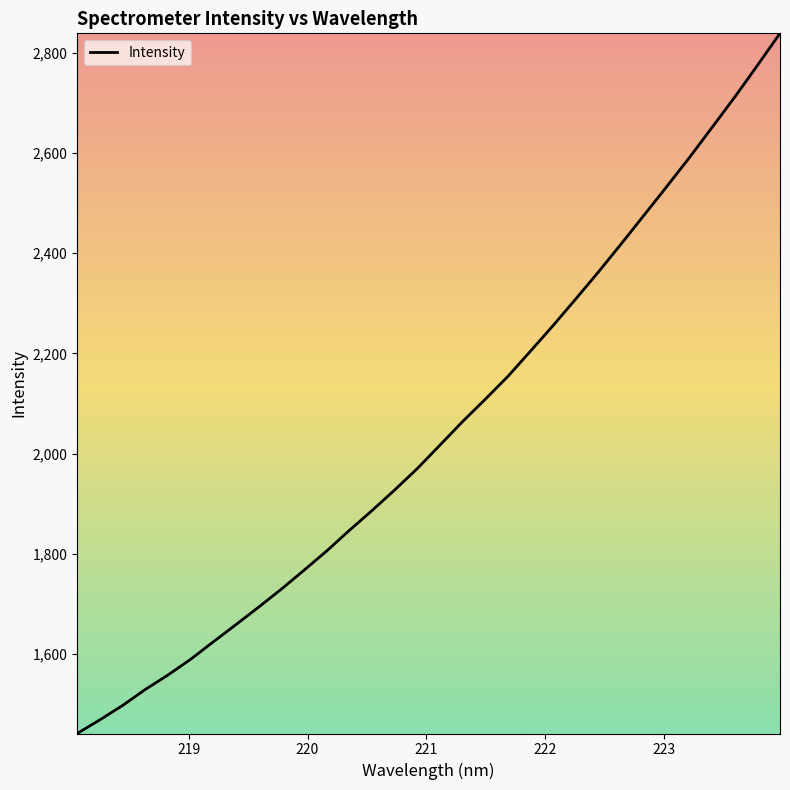

What is the difference between the maximum and minimum values?

1397.8